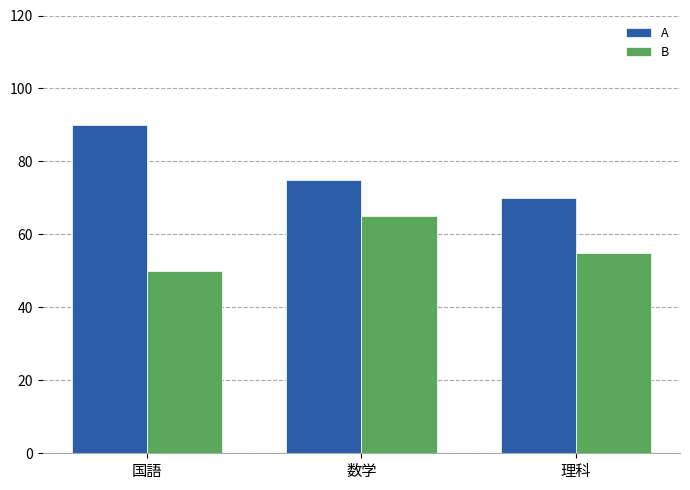

Reading left to right, what are all the values shown in this chart?

A: 国語=90	数学=75	理科=70
B: 国語=50	数学=65	理科=55